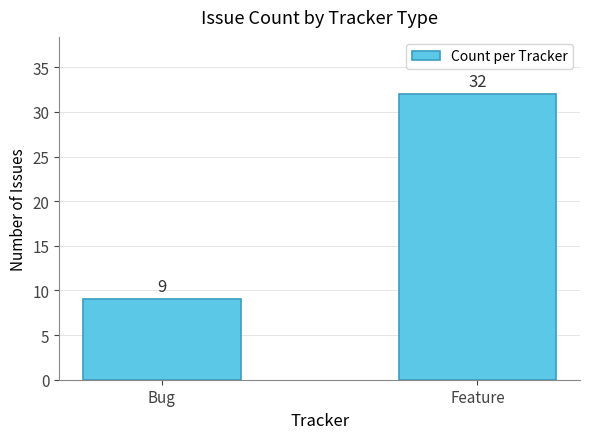

Where is the data nearest to the value 20?

Bug